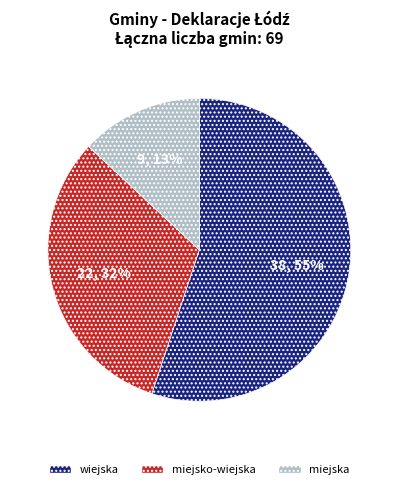

To the nearest percent, what portion does miejsko-wiejska represent?

32%